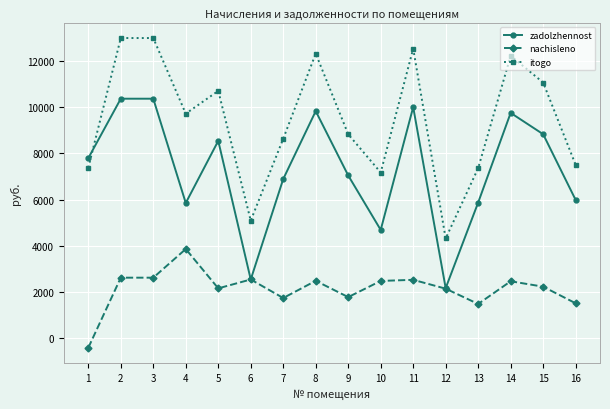

How many values in the zadolzhennost series exceed 7795?

8